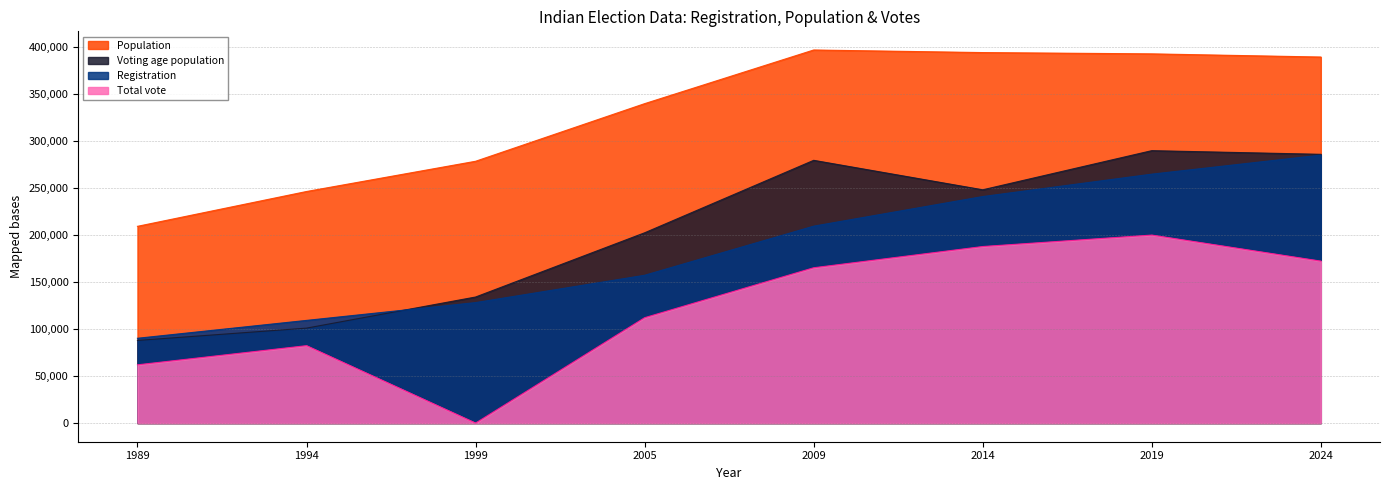

How many intersections are there between Voting age population and Registration?

1